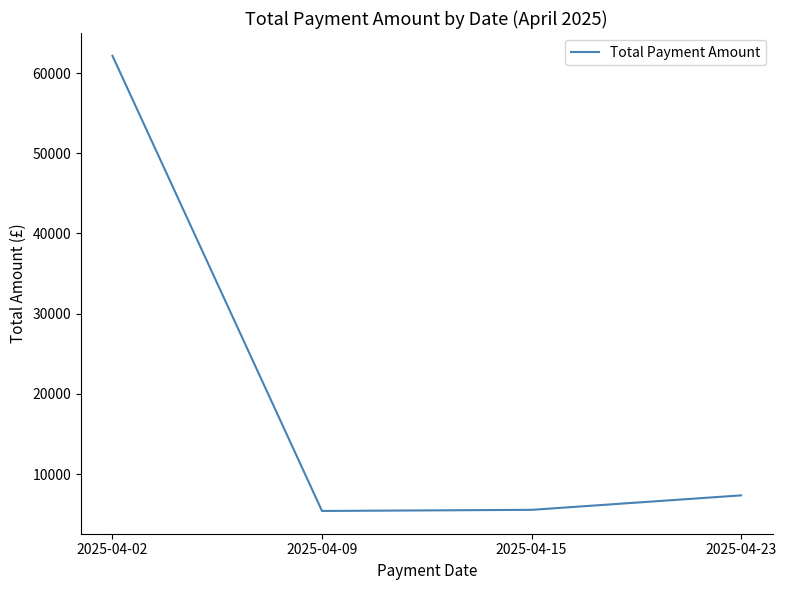

At which category does the chart reach its peak across all series?

2025-04-02